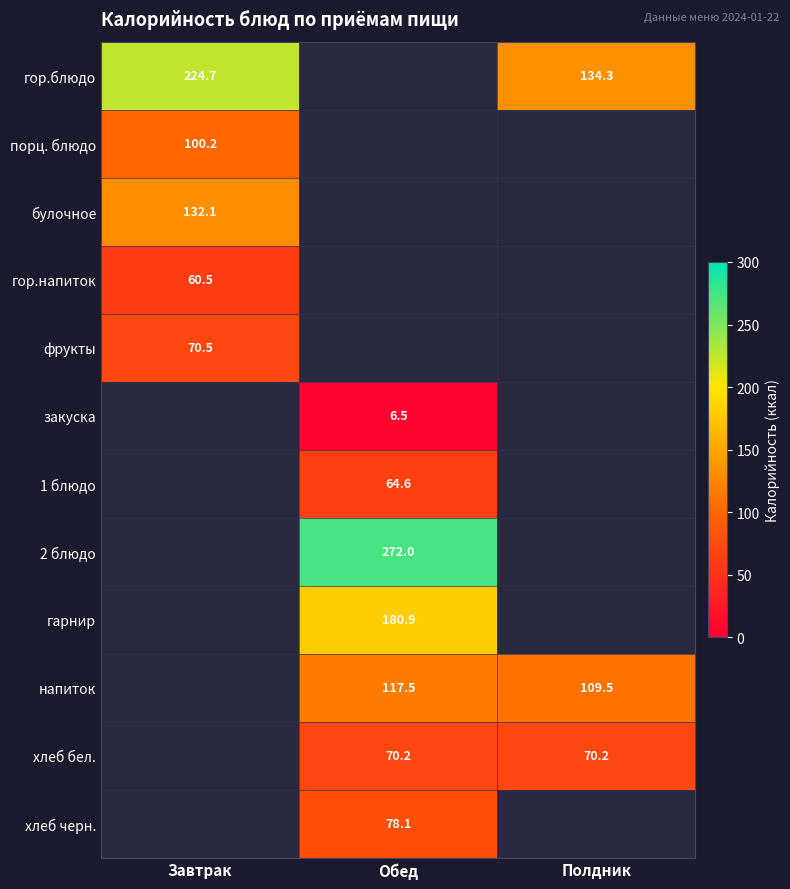

True or false: 2 блюдо has a value of 272.0 at Обед.

True